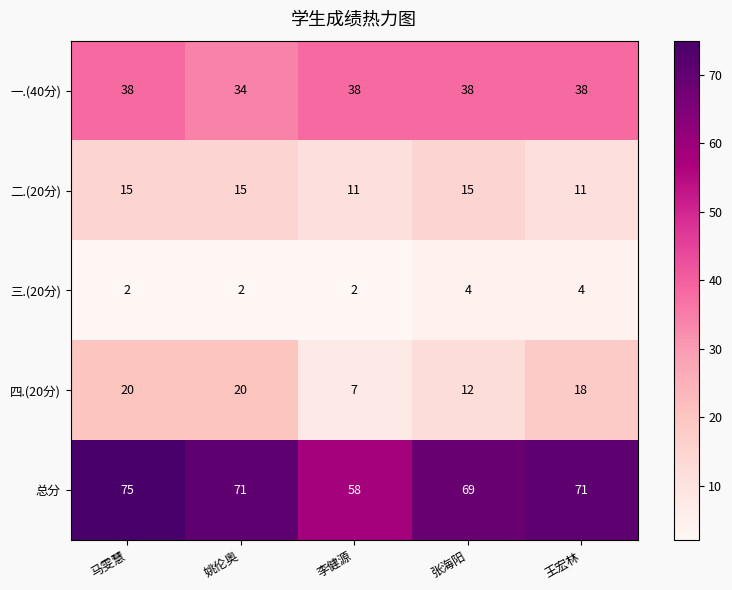

The value of 总分 at 马雯慧 is 75. True or false?

True